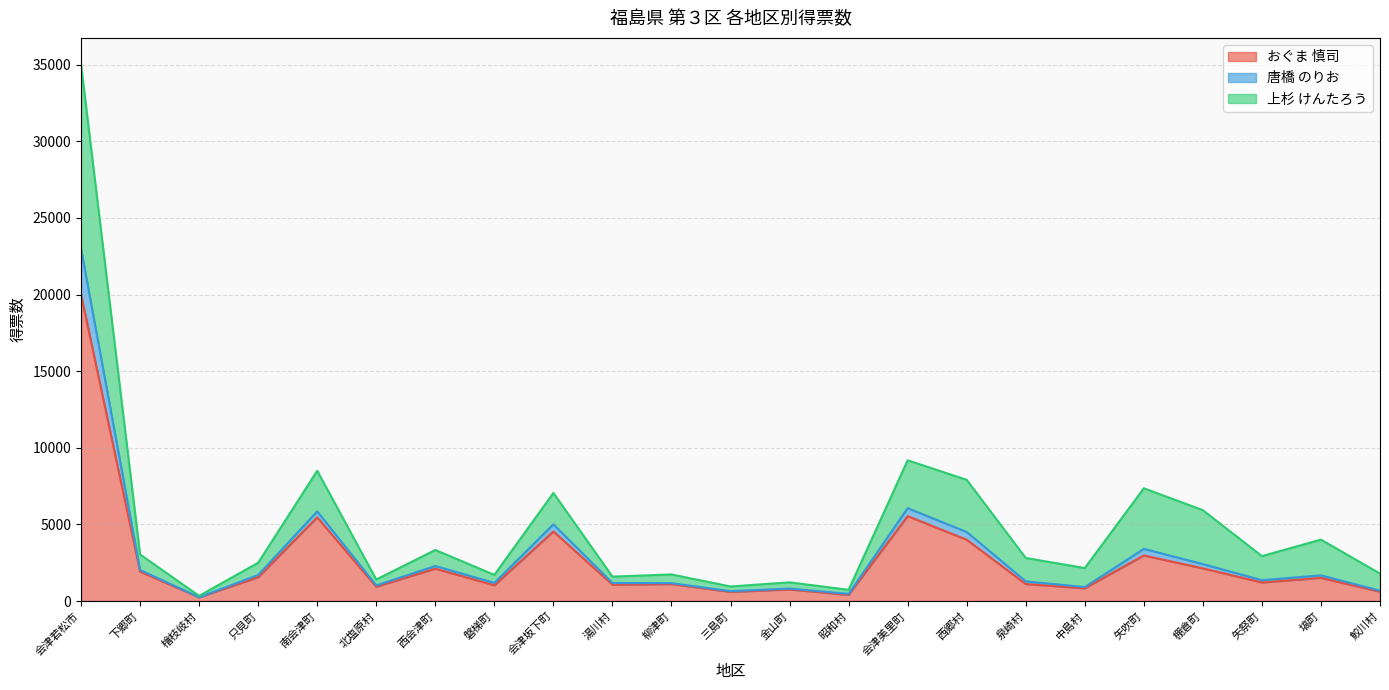

At which category is the sum across all series the highest?

会津若松市